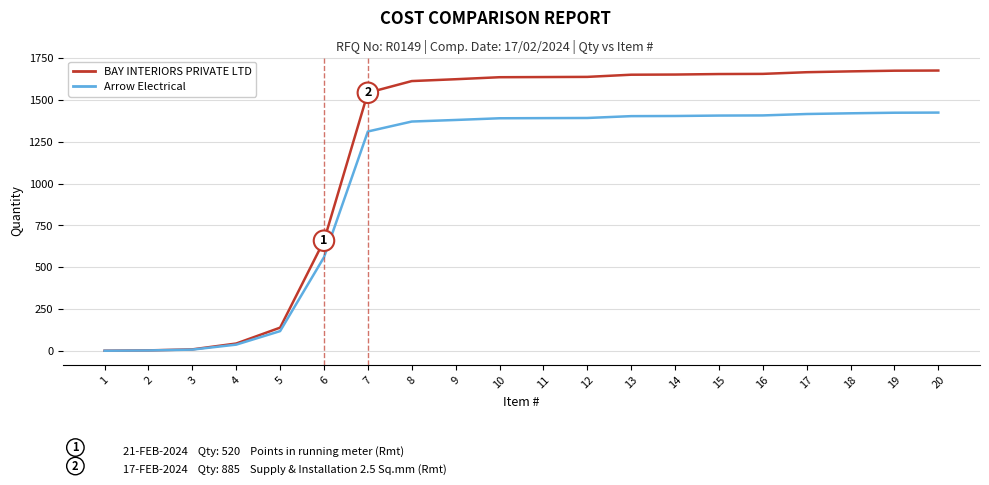

True or false: BAY INTERIORS PRIVATE LTD has a value of 1653.0 at 14.

True